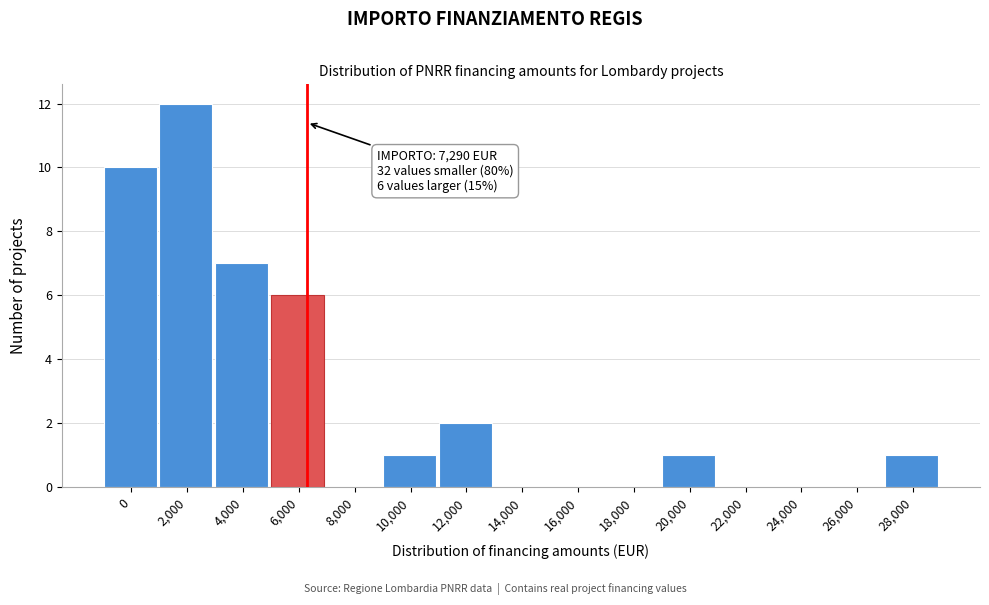

Reading left to right, extract all data points from this chart.

0=10	2,000=12	4,000=7	6,000=6	8,000=0	10,000=1	12,000=2	14,000=0	16,000=0	18,000=0	20,000=1	22,000=0	24,000=0	26,000=0	28,000=1